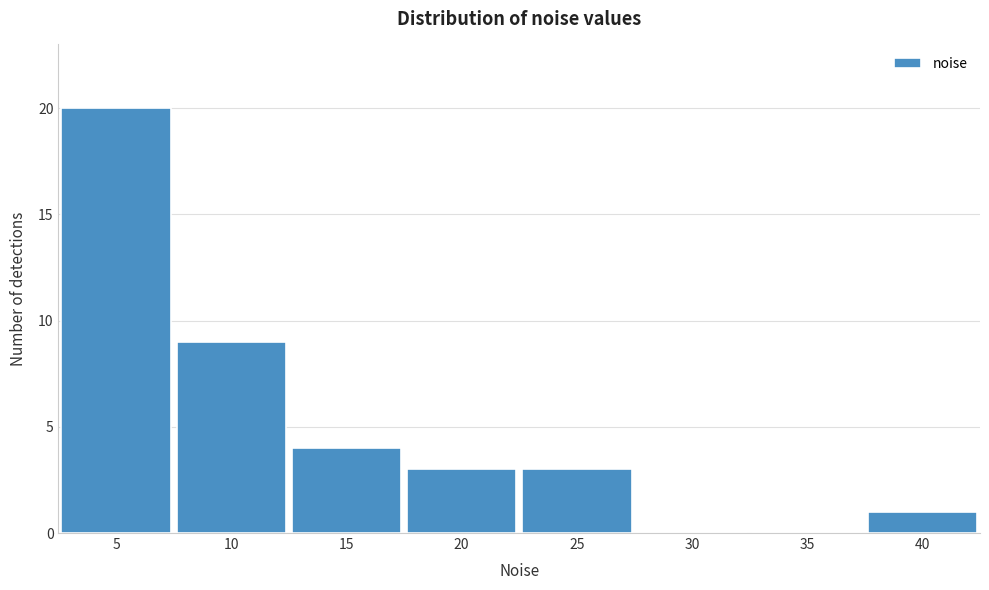

Reading right to left, transcribe all the data shown in this chart.

40=1	35=0	30=0	25=3	20=3	15=4	10=9	5=20